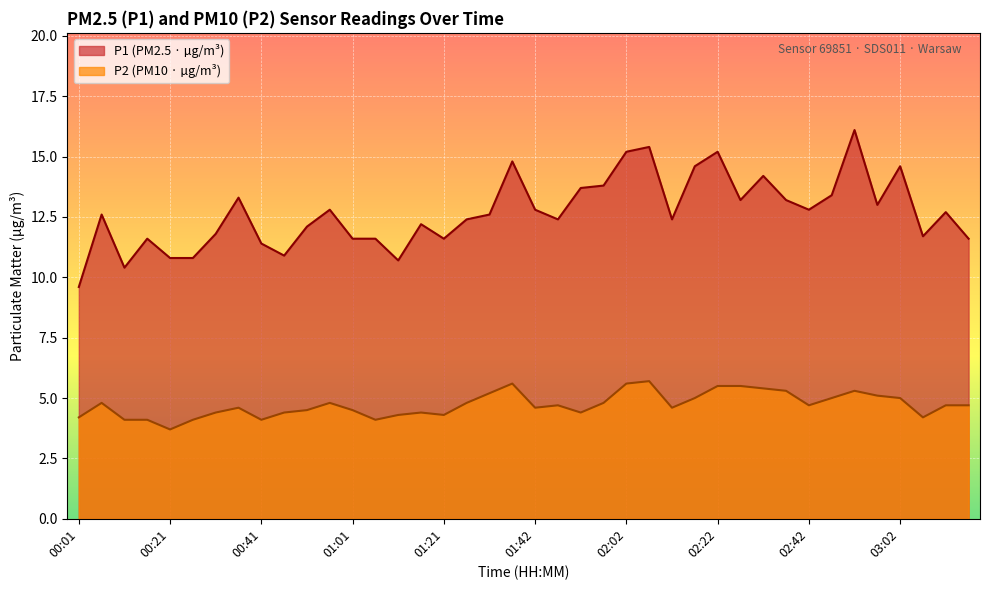

Which label corresponds to the largest value in the chart?

02:52